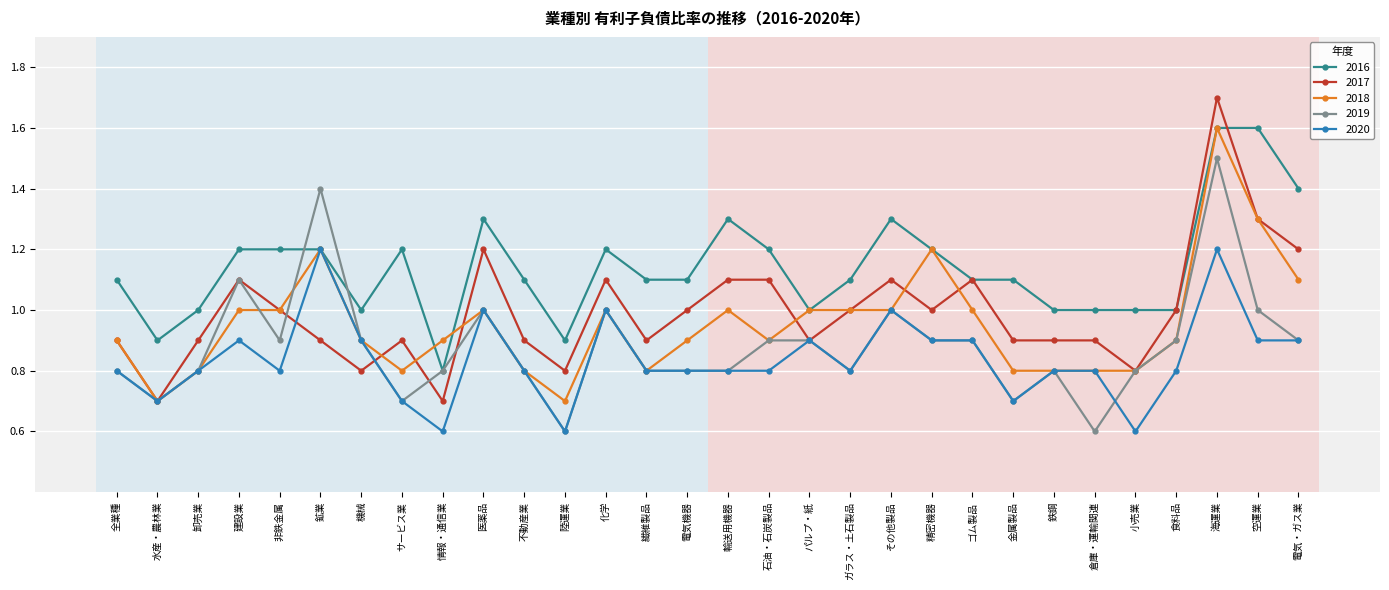

What is the value of the 2019 point at the 18th from the left?

0.9